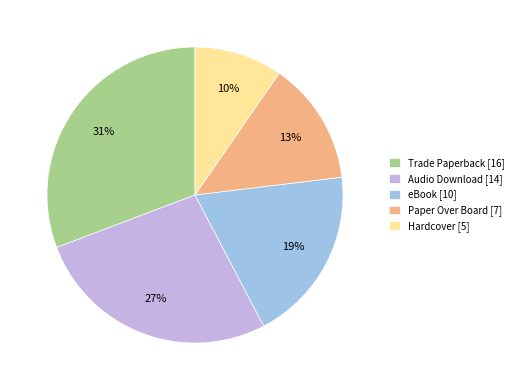

To the nearest percent, what is the combined percentage of Hardcover and eBook?

29%